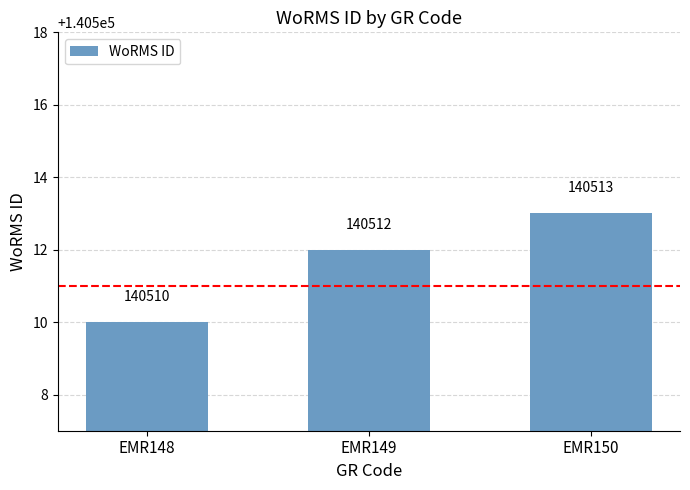

Reading right to left, list all the values displayed in this chart.

140513	140512	140510